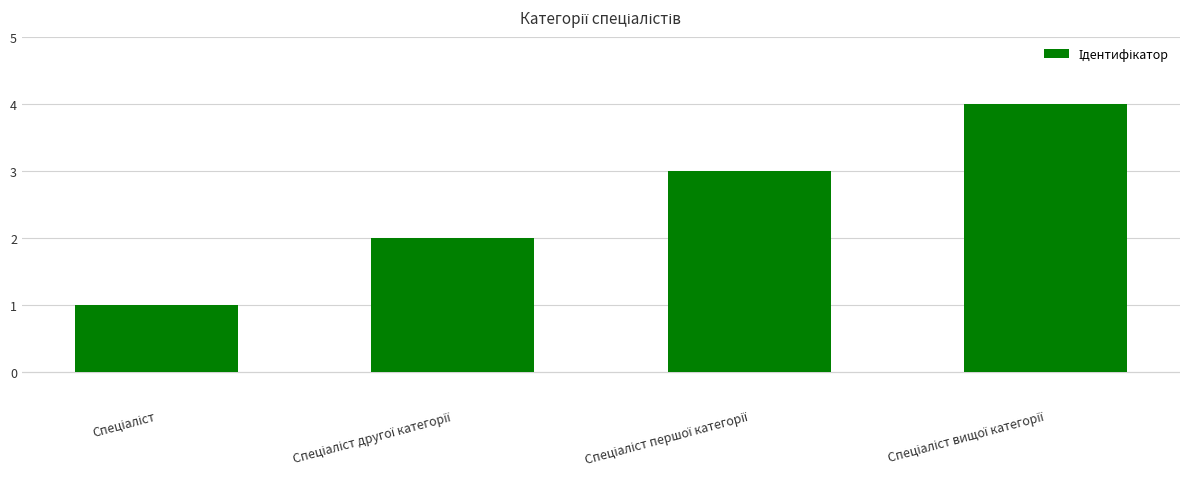

What is the maximum value shown in the chart?

4